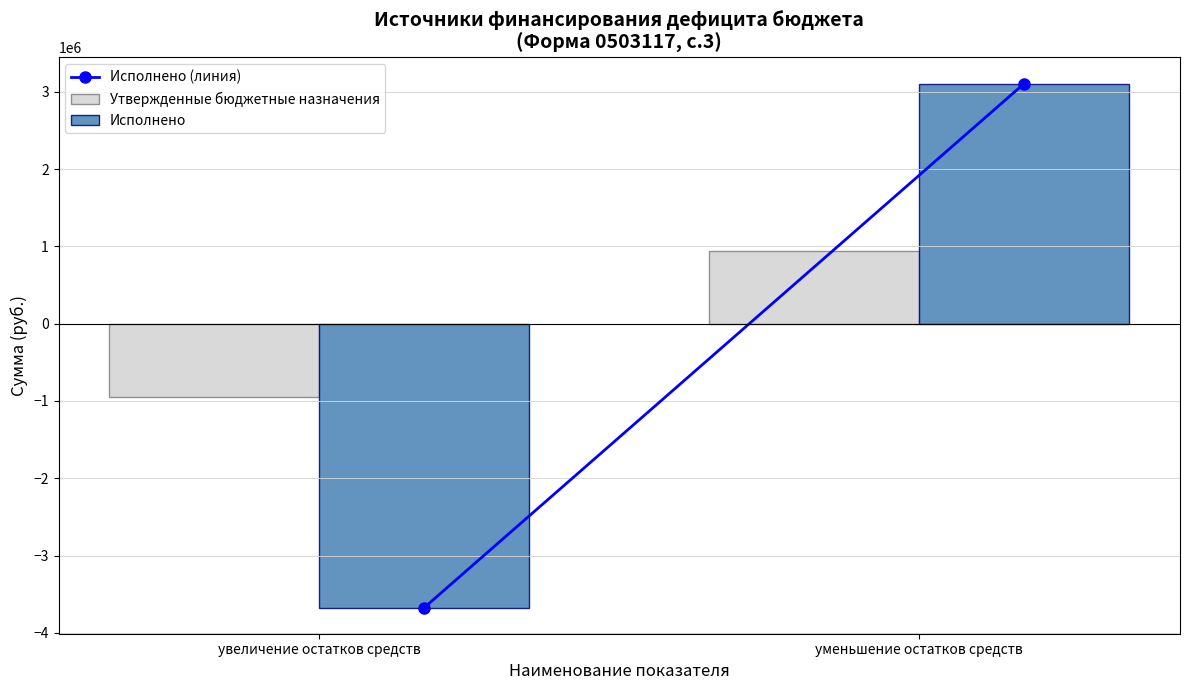

The Утвержденные бюджетные назначения series shows -946000.0 at увеличение остатков средств. True or false?

True